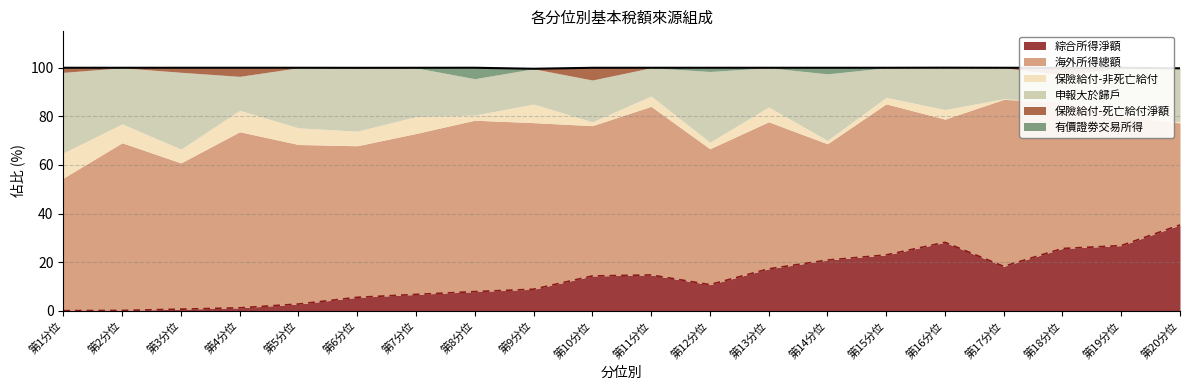

What are all the series names shown in the legend?

綜合所得淨額, 海外所得總額, 保險給付-非死亡給付, 申報大於歸戶, 保險給付-死亡給付淨額, 有價證劵交易所得